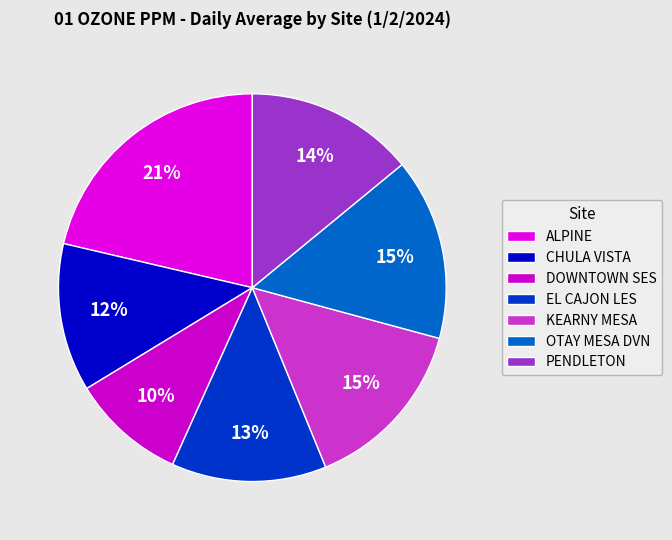

The OTAY MESA DVN slice represents 1% of the pie. True or false?

False